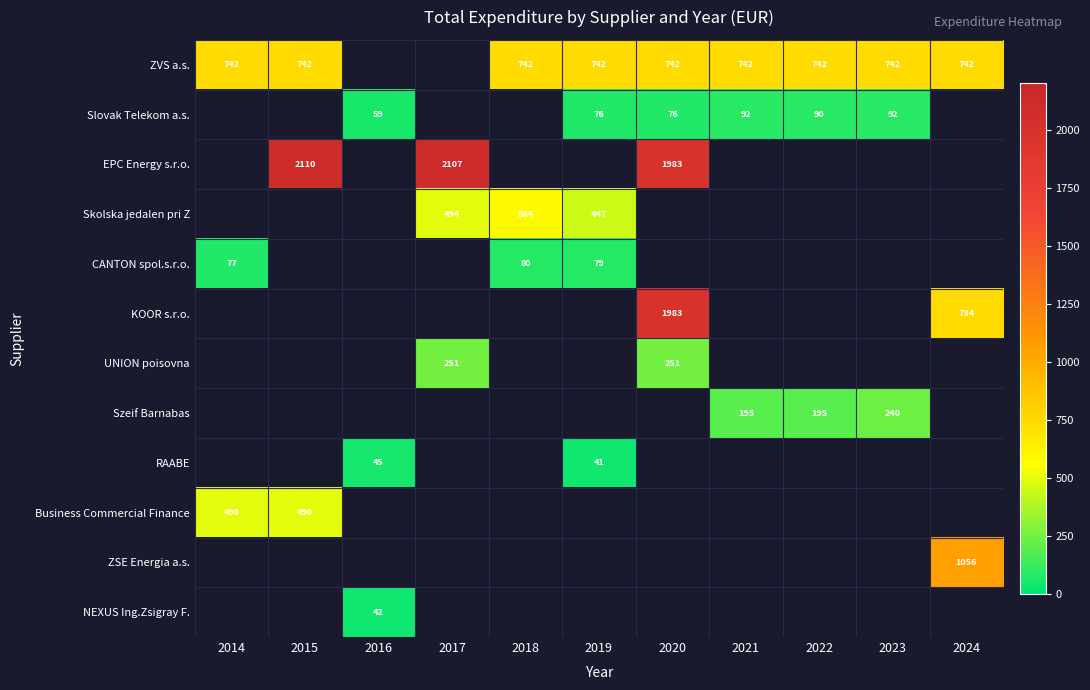

Is it true that Slovak Telekom a.s. equals 163.3 at 2021?

False